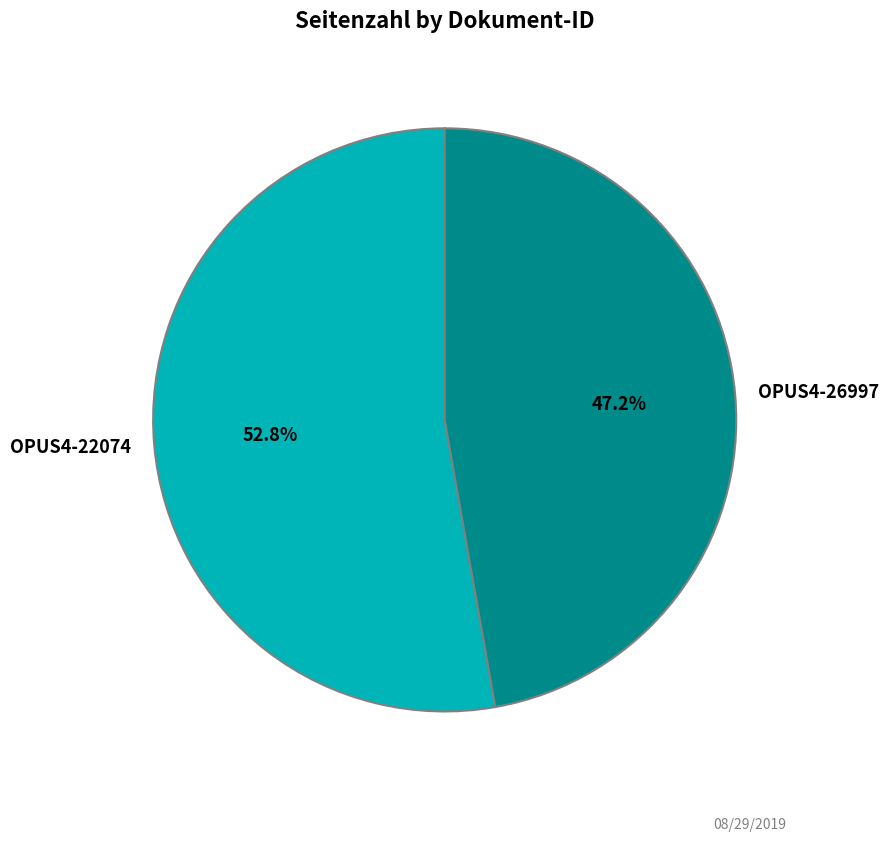

What percentage is the OPUS4-26997 slice, to the nearest percent?

47%